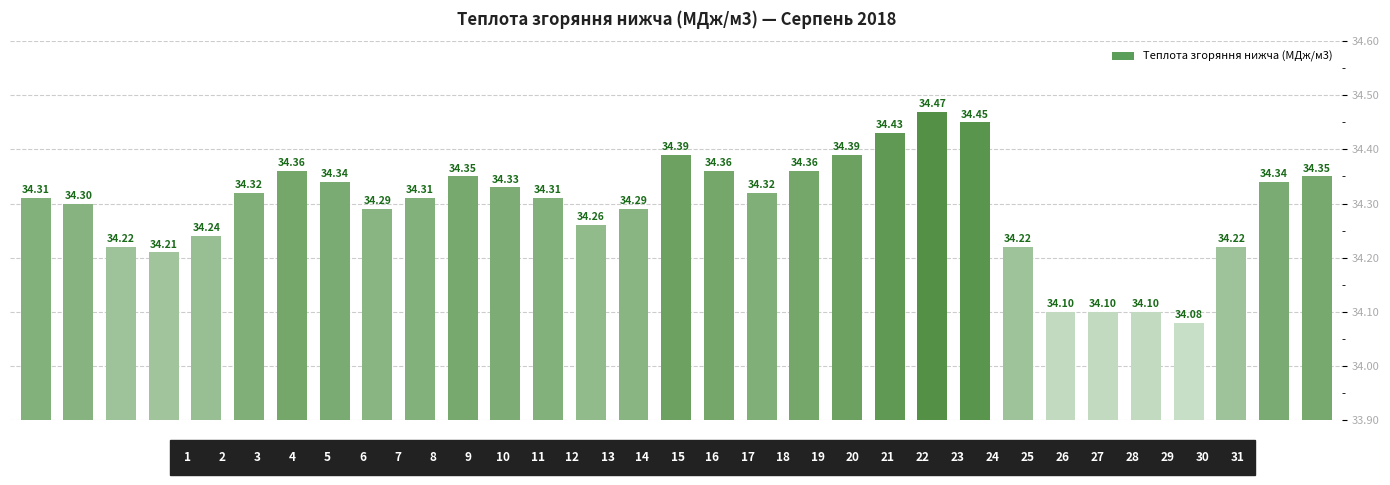

What is the average value?

34.3